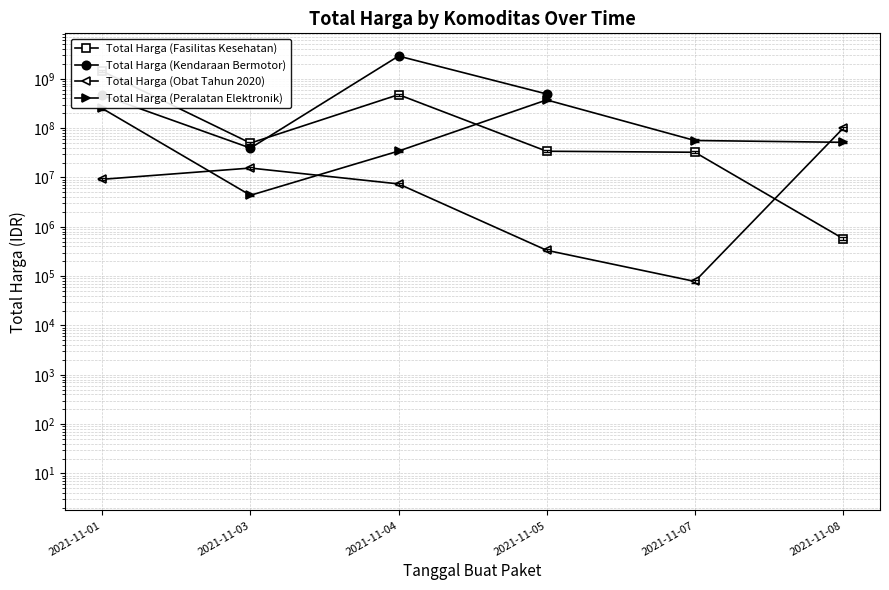

Which series has the widest spread of values?

Total Harga (Kendaraan Bermotor)